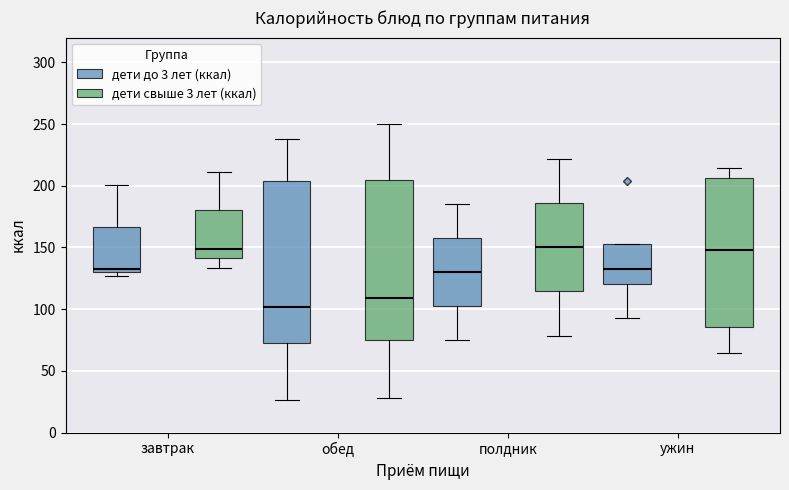

Where is the lower edge of the box for завтрак (дети свыше 3 лет (ккал)) on the y-axis? The values are not printed on the chart, so give them approximately, as read against the axis.

140